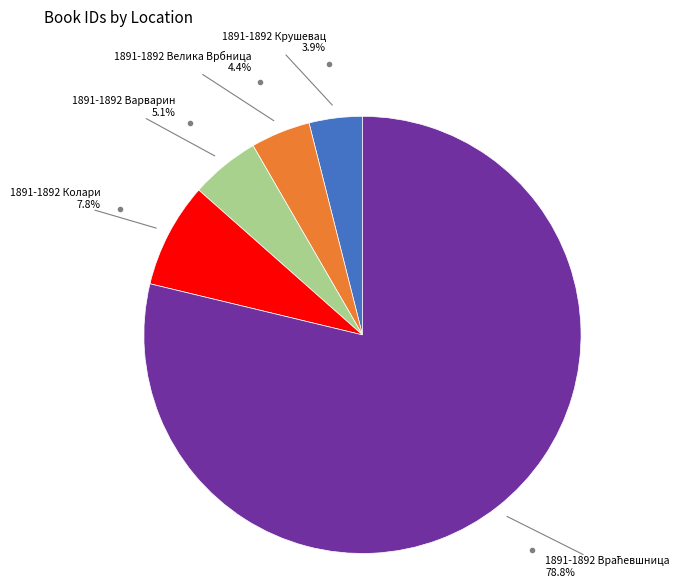

Is there a majority slice in this chart?

Yes